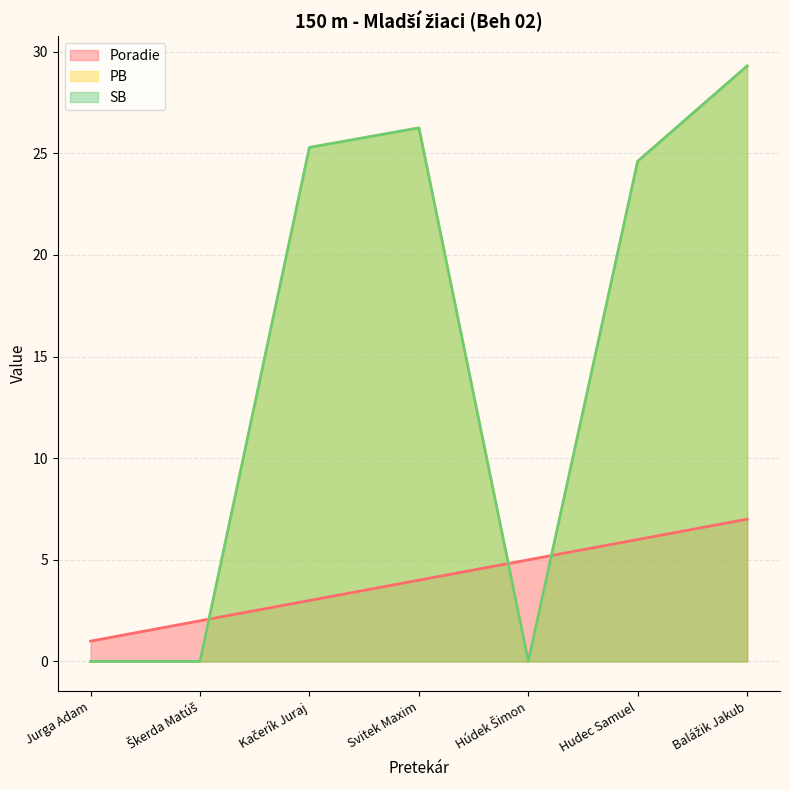

Rank the series by their maximum value, from lowest to highest.

Poradie, PB, SB